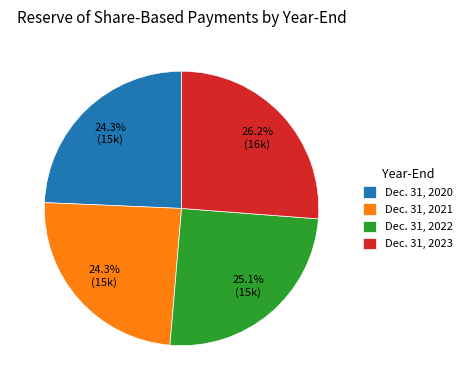

Is Dec. 31, 2023 the majority of the pie?

No